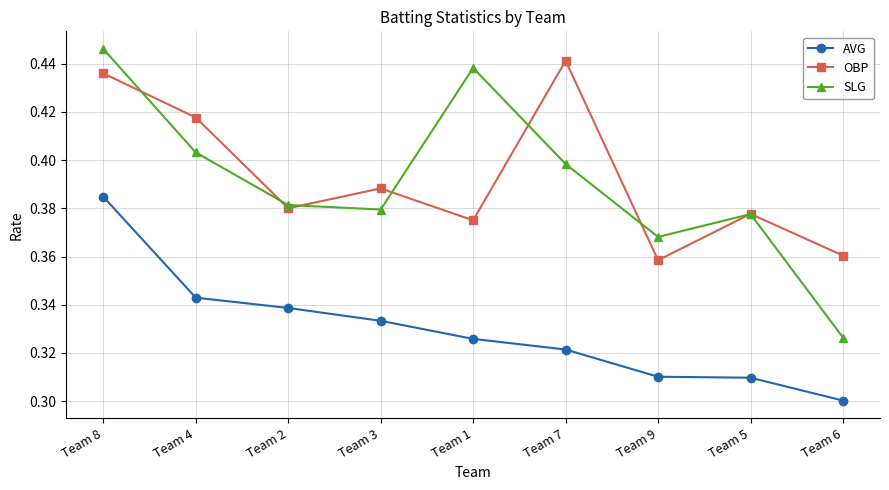

Where is AVG nearest to the value 0?

Team 6